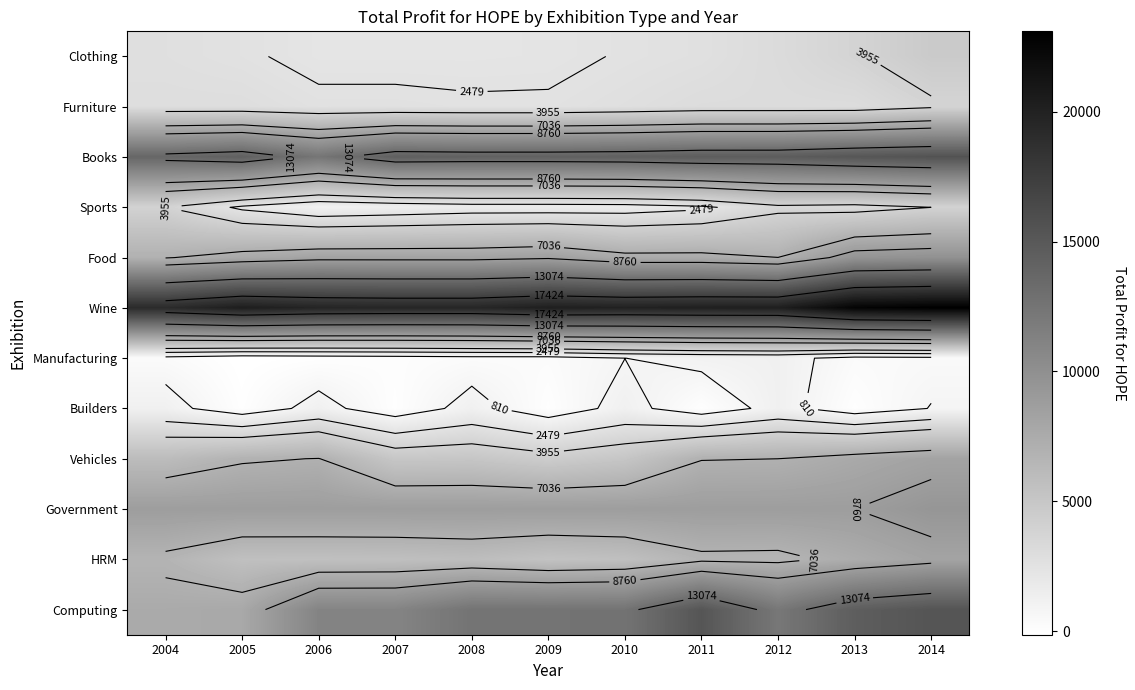

Read the Books value at 2010, to the nearest 100.

14300